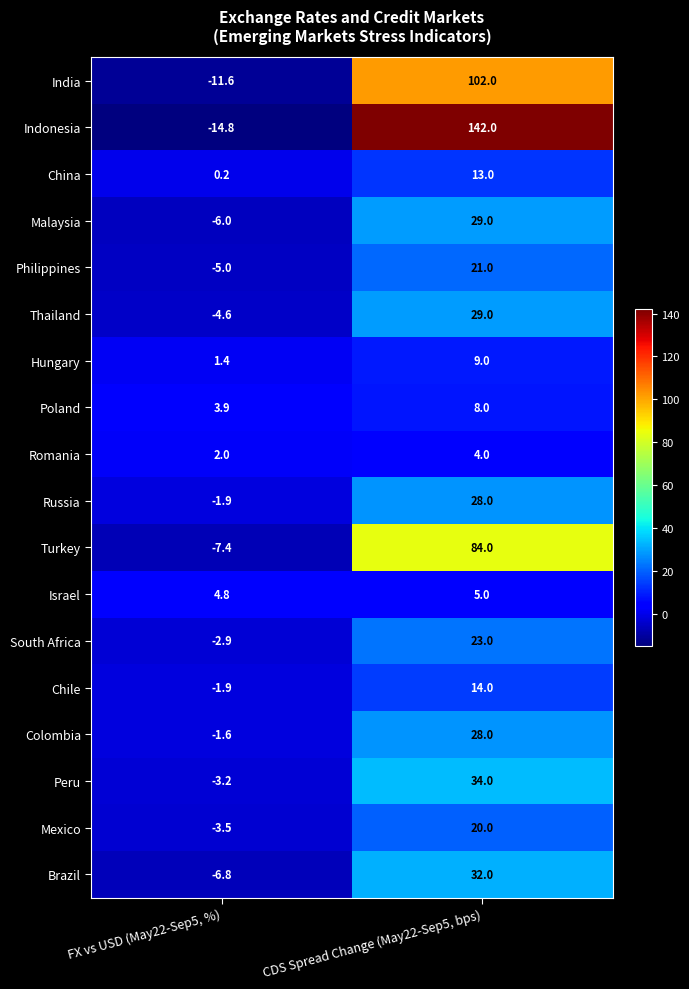

Count the number of data series in this chart.

18